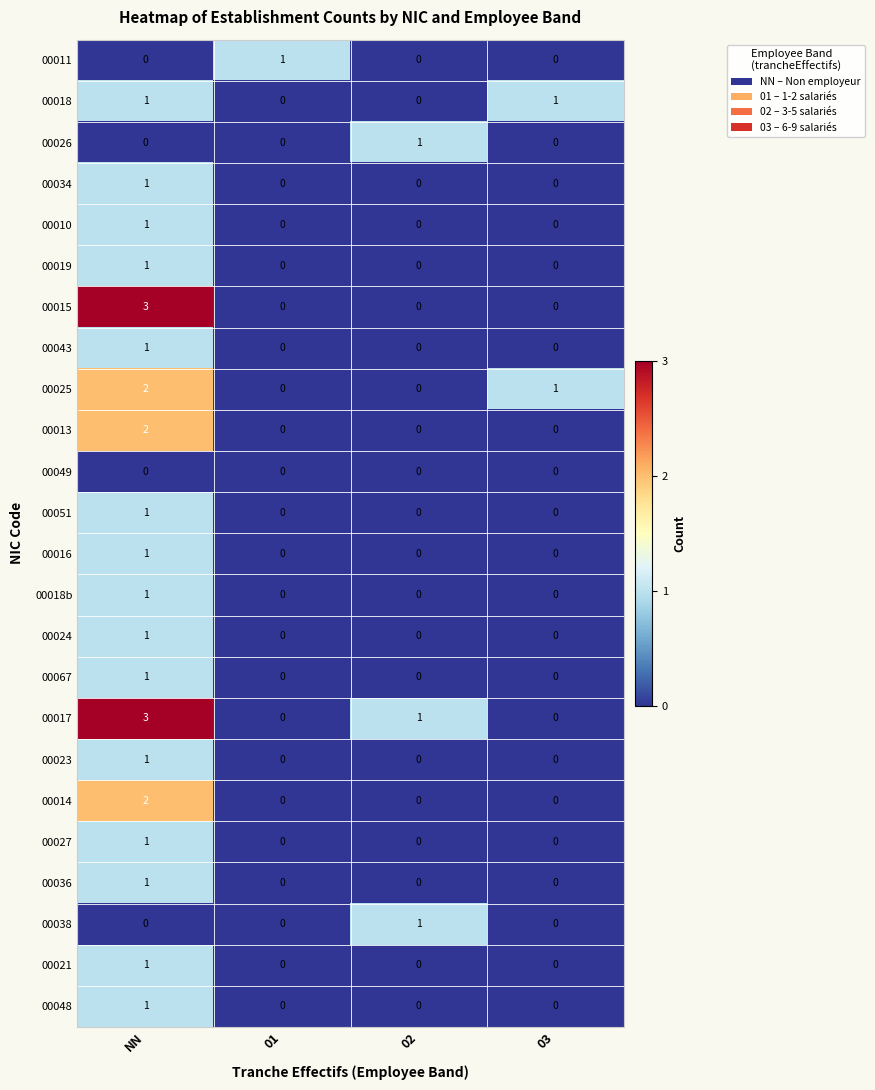

How many 00021 values are between 0 and 1?

4